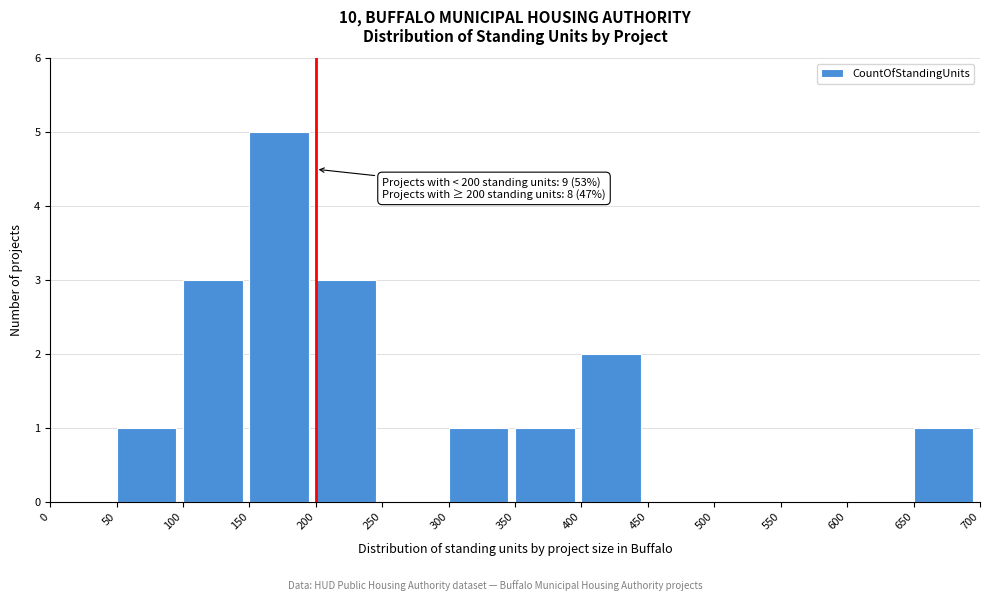

Which range on the x-axis has the tallest bar?

150 to 200